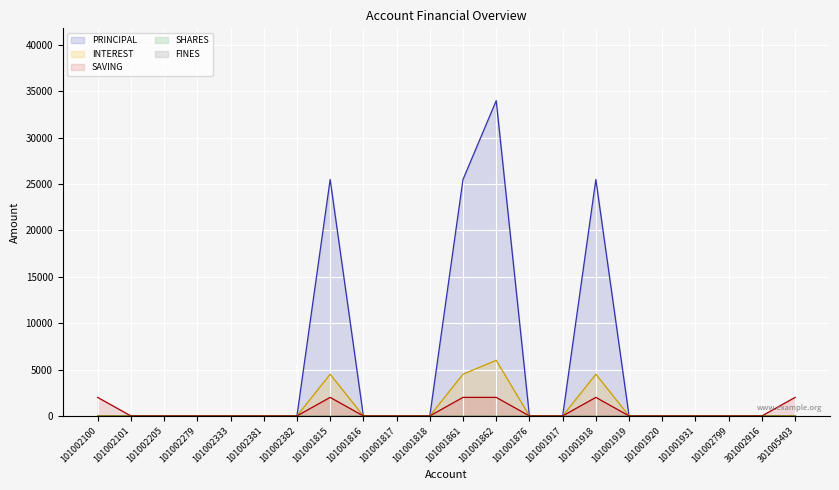

At which label does INTEREST reach its peak?

101001862